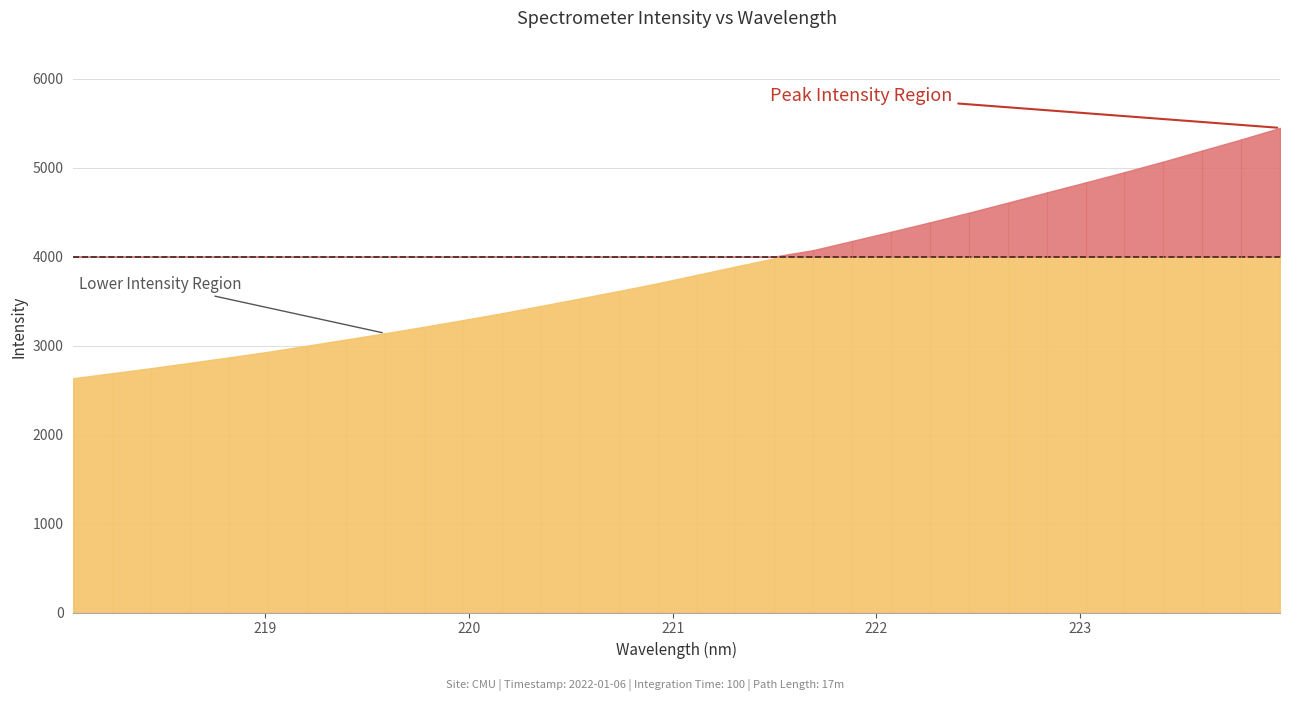

What is the change in value from 218.2508 to 220.1623?

+673.7